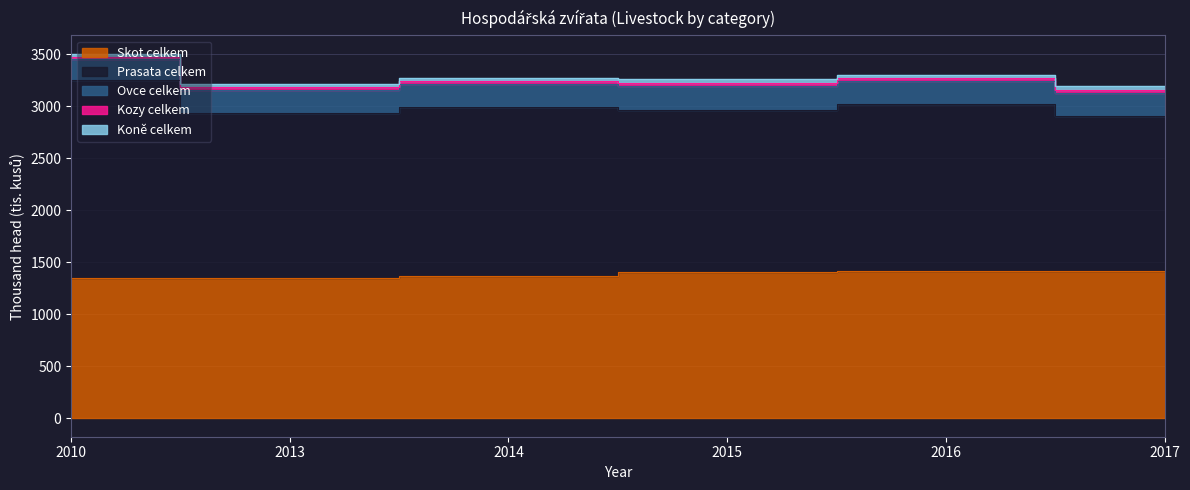

Between 2015 and 2016, which series saw the biggest shift?

Prasata celkem